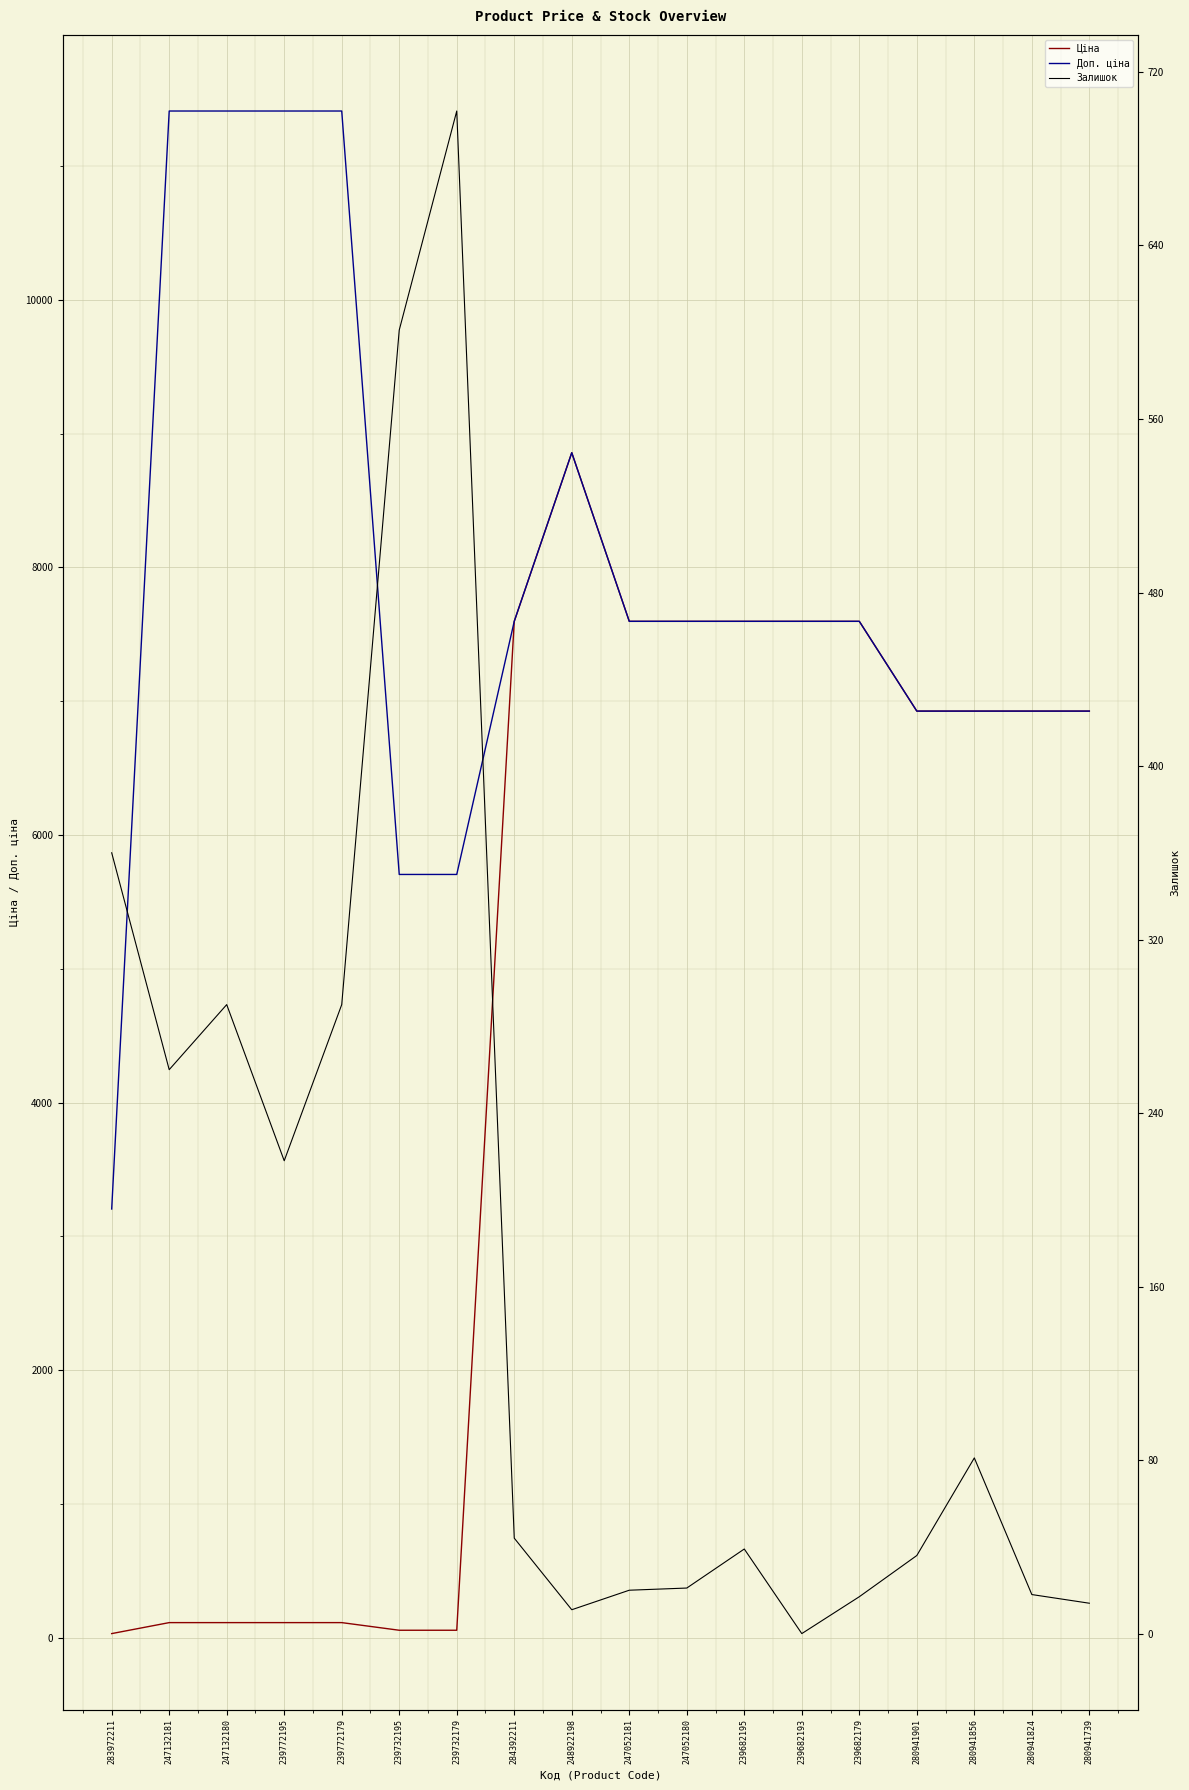

Reading left to right, what are all the values shown in this chart?

Ціна: 32.0	114.1	114.1	114.1	114.1	57.0	57.0	7596.5	8856.7	7596.5	7596.5	7596.5	7596.5	7596.5	6925.7	6925.7	6925.7	6925.7
Доп. ціна: 3205.0	11410.0	11410.0	11410.0	11410.0	5705.0	5705.0	7596.5	8856.7	7596.5	7596.5	7596.5	7596.5	7596.5	6925.7	6925.7	6925.7	6925.7
Залишок: 360.0	260.0	290.0	218.0	290.0	601.0	702.0	44.0	11.0	20.0	21.0	39.0	0.0	17.0	36.0	81.0	18.0	14.0